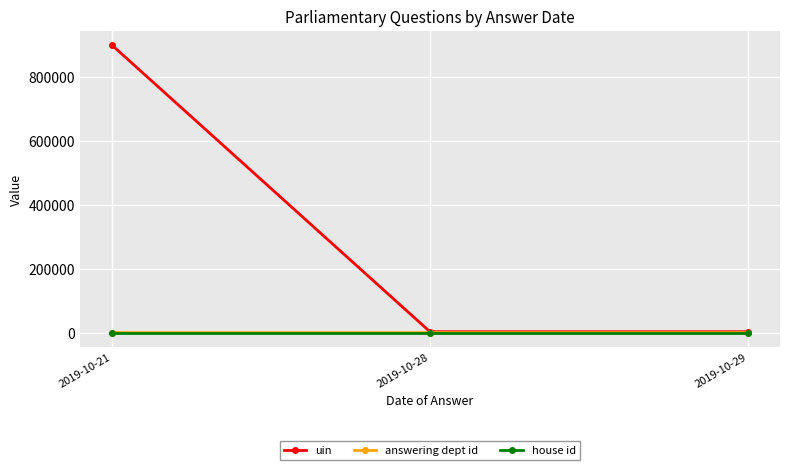

The answering dept id series shows 17 at 2019-10-29. True or false?

True